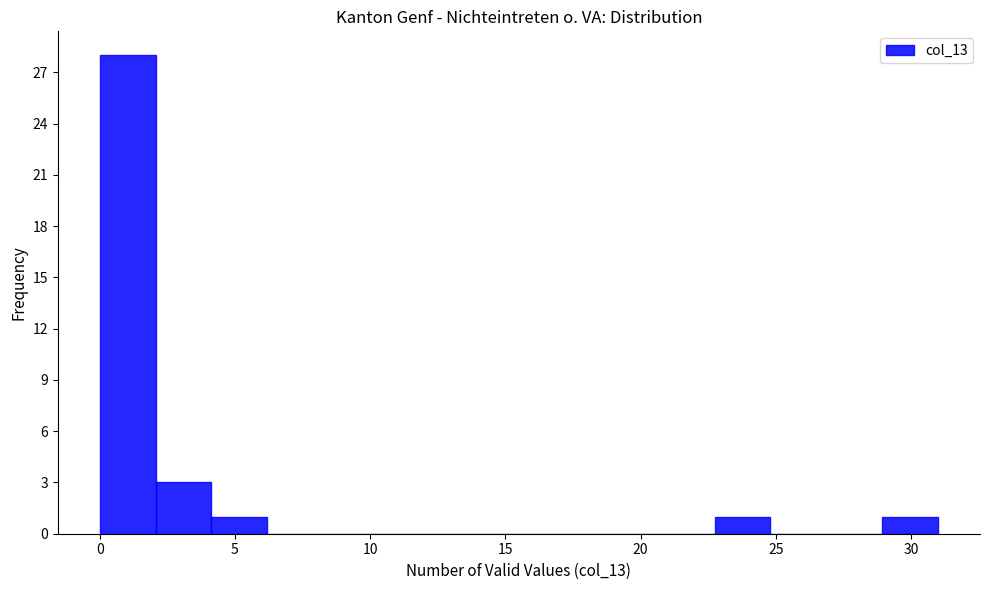

Over which range of the x-axis is the bar tallest?

0.0 to 2.0